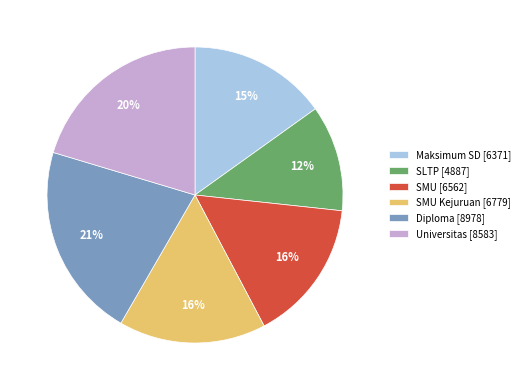

What is the smallest slice in the pie chart?

SLTP [4887]